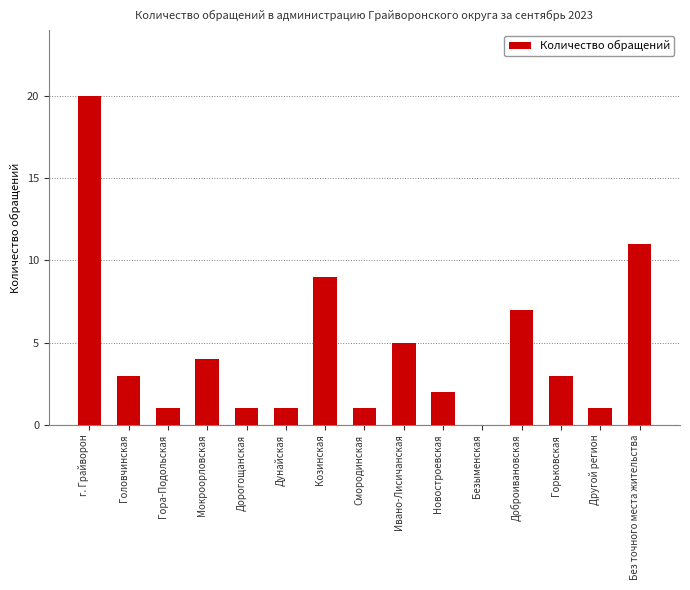

Is it true that the value at Козинская is 14?

False